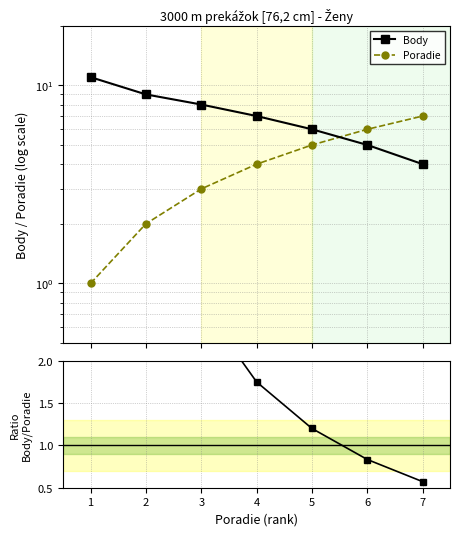

How many lines are shown in the chart?

3